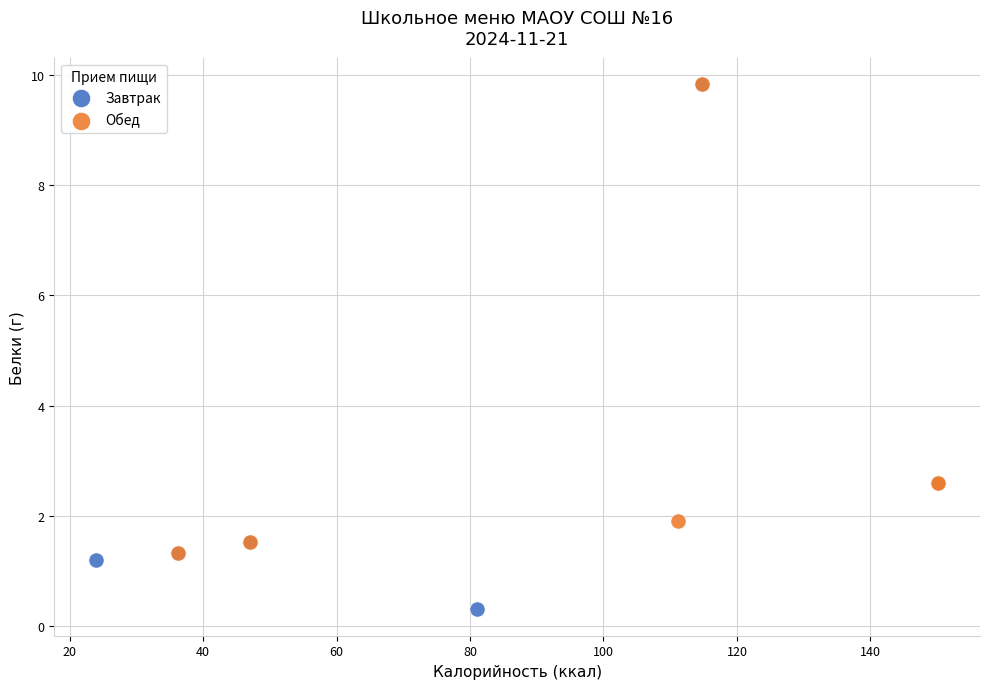

Which series reaches the minimum Y coordinate?

Завтрак